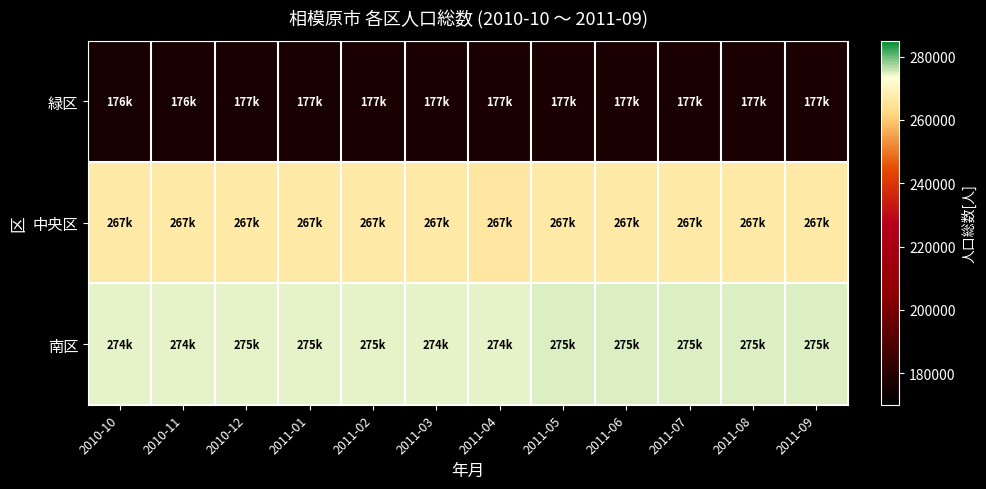

Which series has the widest spread of values?

緑区